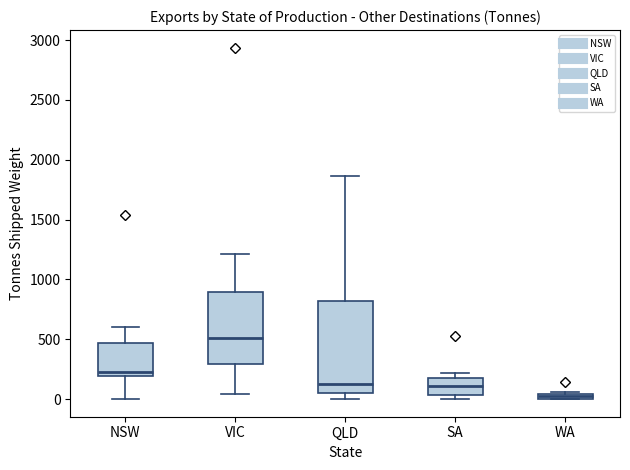

Which box has the highest median line?

VIC